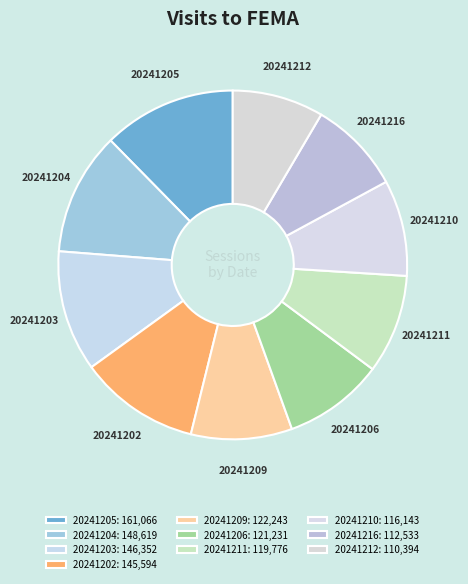

Approximately how many times larger is the value at 20241210 compared to 20241209?

1.0